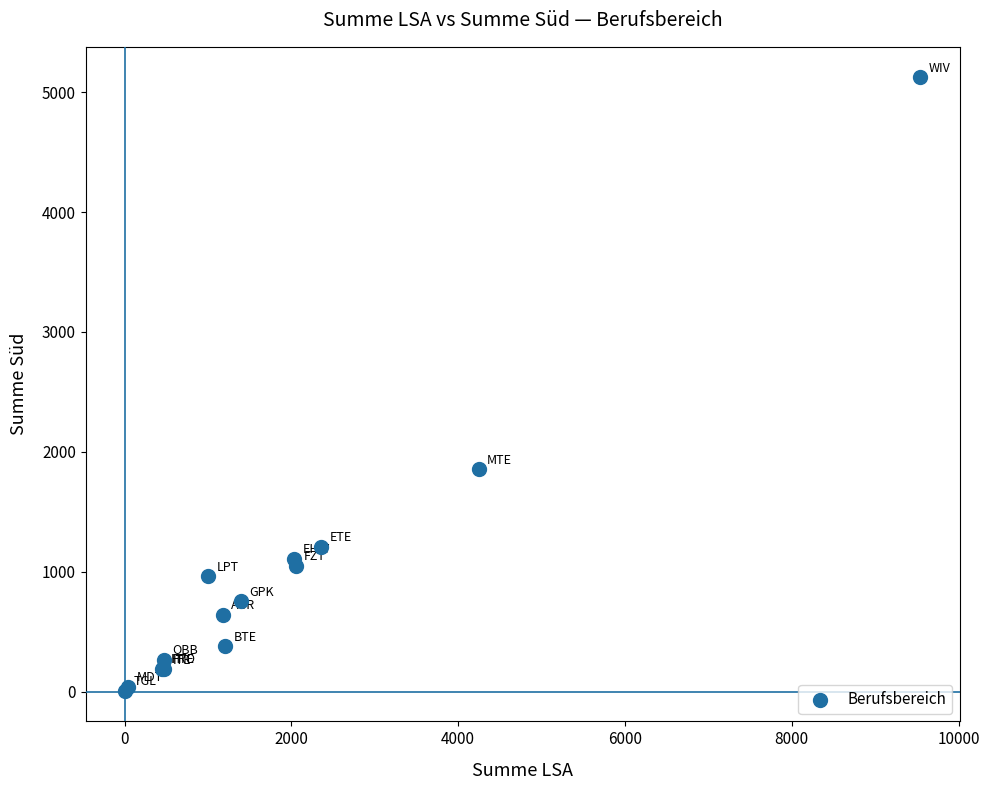

What Y value in the scatter plot is closest to 2565?

1854